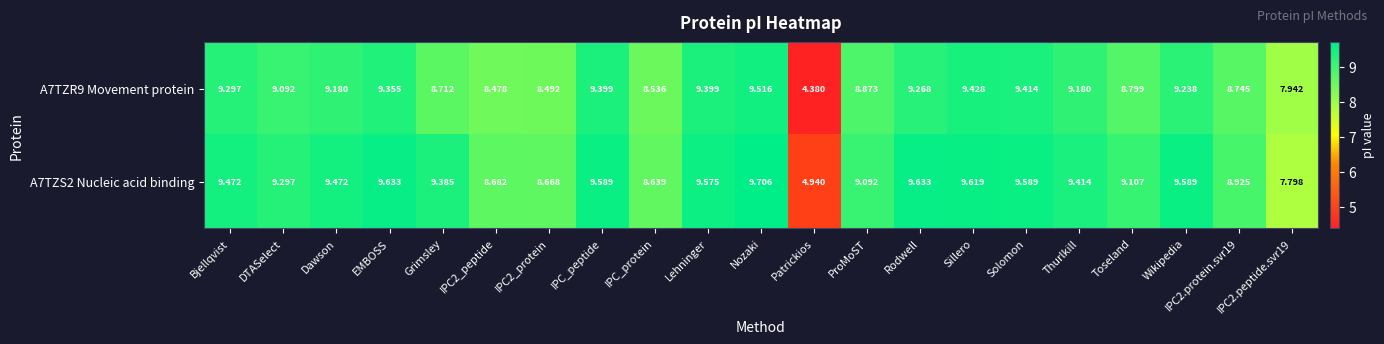

At which label is A7TZR9 Movement protein closest to 6?

Patrickios